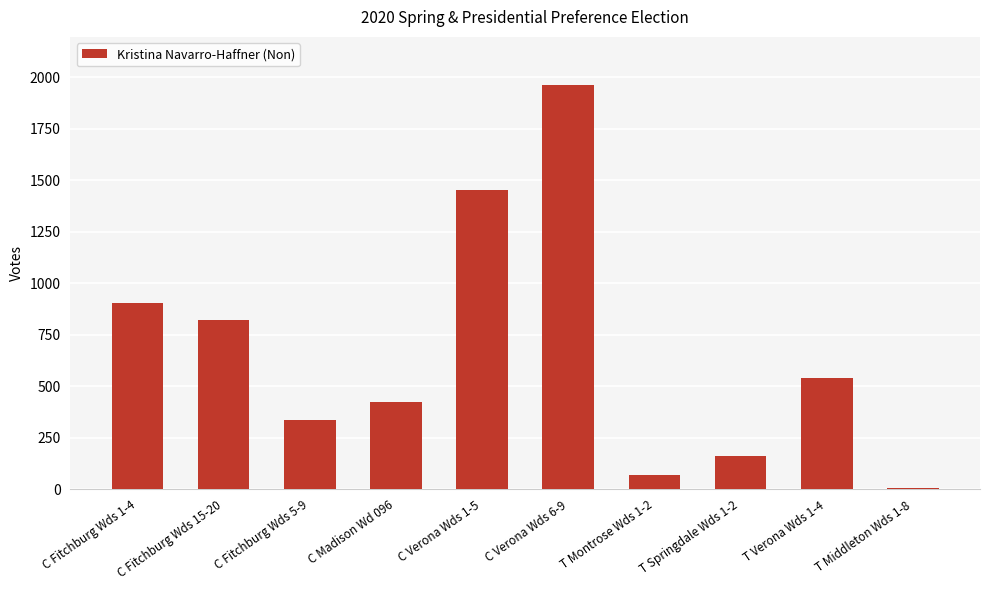

Approximately how many times larger is the value at C Fitchburg Wds 1-4 compared to T Verona Wds 1-4?

1.7